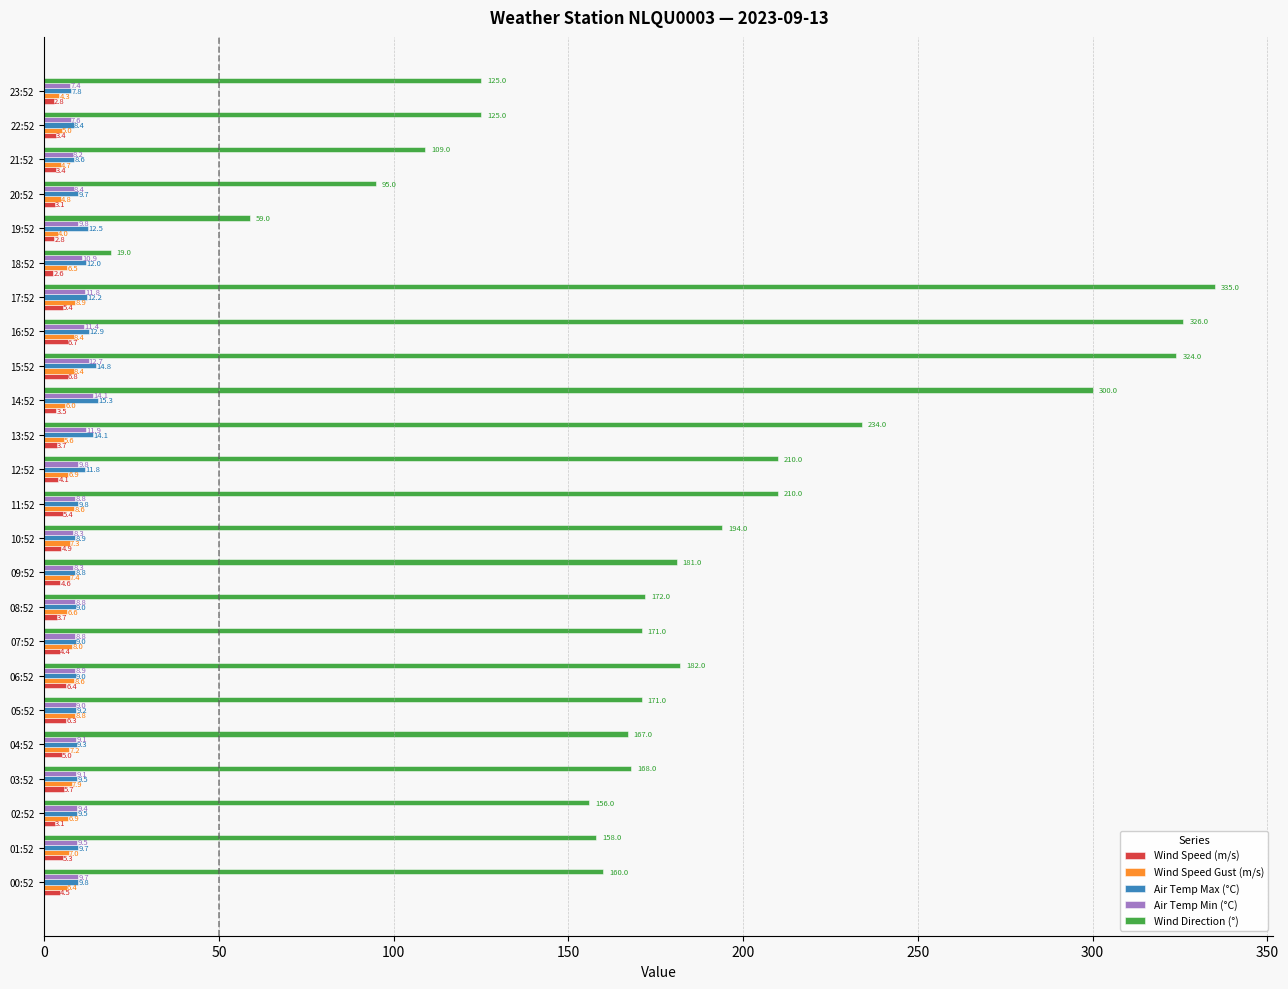

Which category has the lowest value in the Wind Speed Gust (m/s) series?

19:52